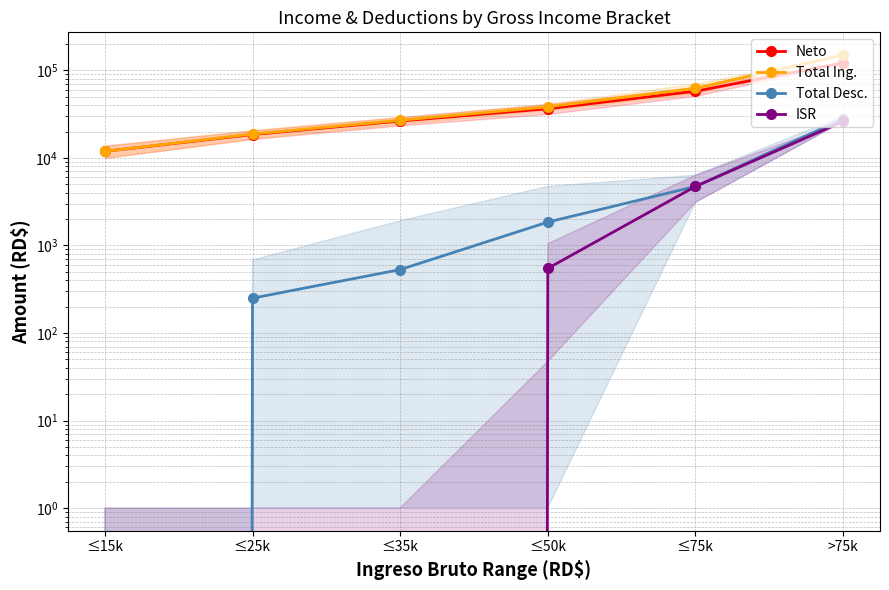

At which label is Total Desc. closest to 13994?

≤75k